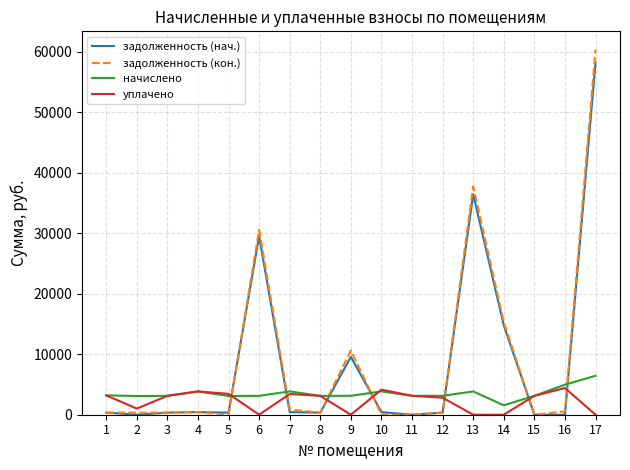

Which series has the widest spread of values?

задолженность (кон.)